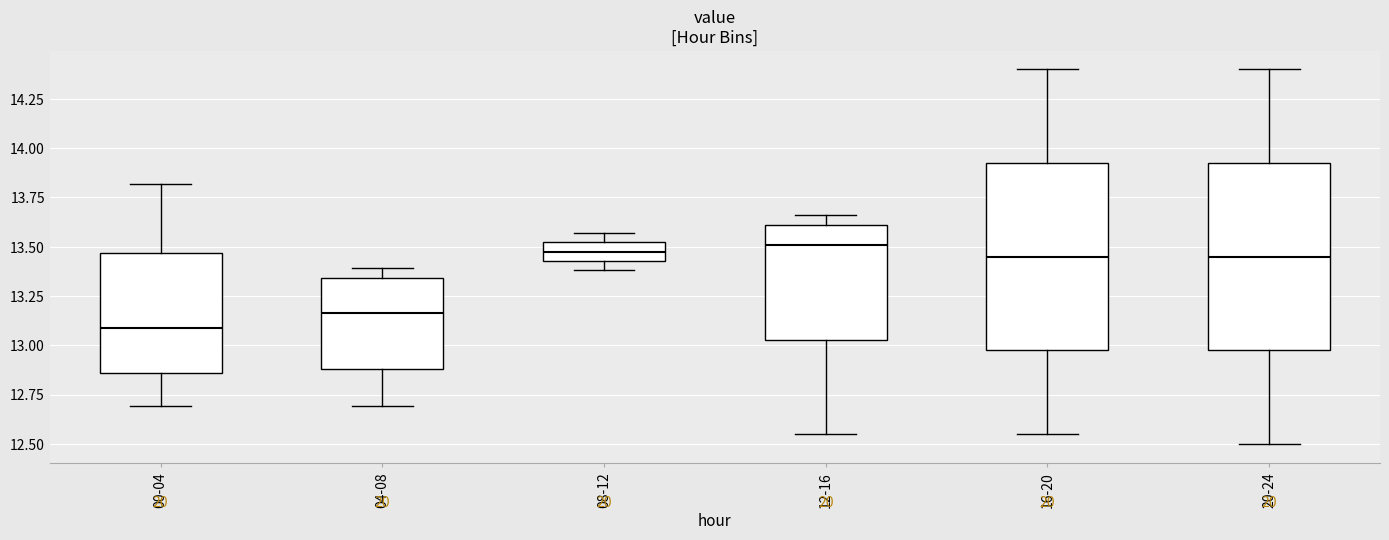

Reading left to right, read every box against the y-axis: the position of its median line, the range the box covers, and the ends of its whiskers. The values are not printed on the chart, so give them approximately, as read against the axis.

00-04: median 13.10, box 12.85 to 13.45, whiskers 12.70 to 13.80
04-08: median 13.15, box 12.90 to 13.35, whiskers 12.70 to 13.40
08-12: median 13.50 (inside the box), box 13.45 to 13.50, whiskers 13.40 to 13.55
12-16: median 13.50, box 13.05 to 13.60, whiskers 12.55 to 13.65
16-20: median 13.45, box 13.00 to 13.95, whiskers 12.55 to 14.40
20-24: median 13.45, box 13.00 to 13.95, whiskers 12.50 to 14.40